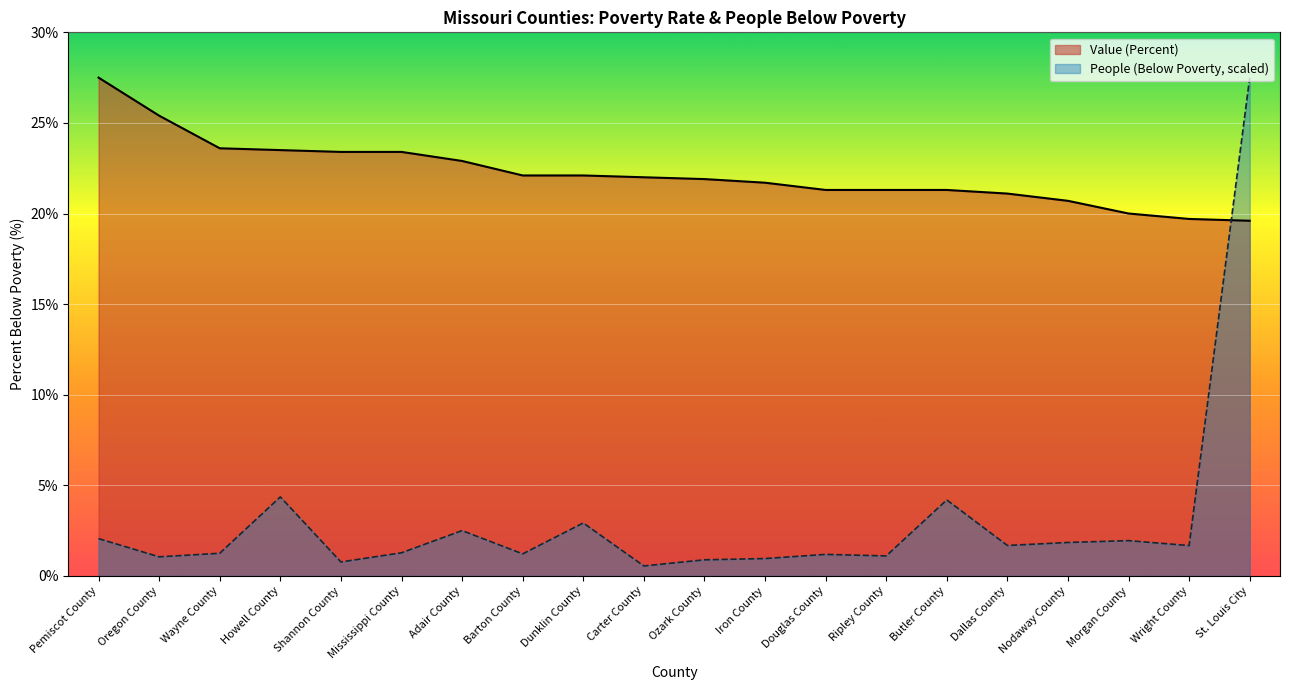

Reading right to left, transcribe all the data shown in this chart.

Value (Percent): St. Louis City=19.6	Wright County=19.7	Morgan County=20.0	Nodaway County=20.7	Dallas County=21.1	Butler County=21.3	Ripley County=21.3	Douglas County=21.3	Iron County=21.7	Ozark County=21.9	Carter County=22.0	Dunklin County=22.1	Barton County=22.1	Adair County=22.9	Mississippi County=23.4	Shannon County=23.4	Howell County=23.5	Wayne County=23.6	Oregon County=25.4	Pemiscot County=27.5
People (Below Poverty): St. Louis City=27.5	Wright County=1.7	Morgan County=1.9	Nodaway County=1.8	Dallas County=1.7	Butler County=4.2	Ripley County=1.1	Douglas County=1.2	Iron County=1.0	Ozark County=0.9	Carter County=0.5	Dunklin County=2.9	Barton County=1.2	Adair County=2.5	Mississippi County=1.3	Shannon County=0.8	Howell County=4.4	Wayne County=1.2	Oregon County=1.1	Pemiscot County=2.1